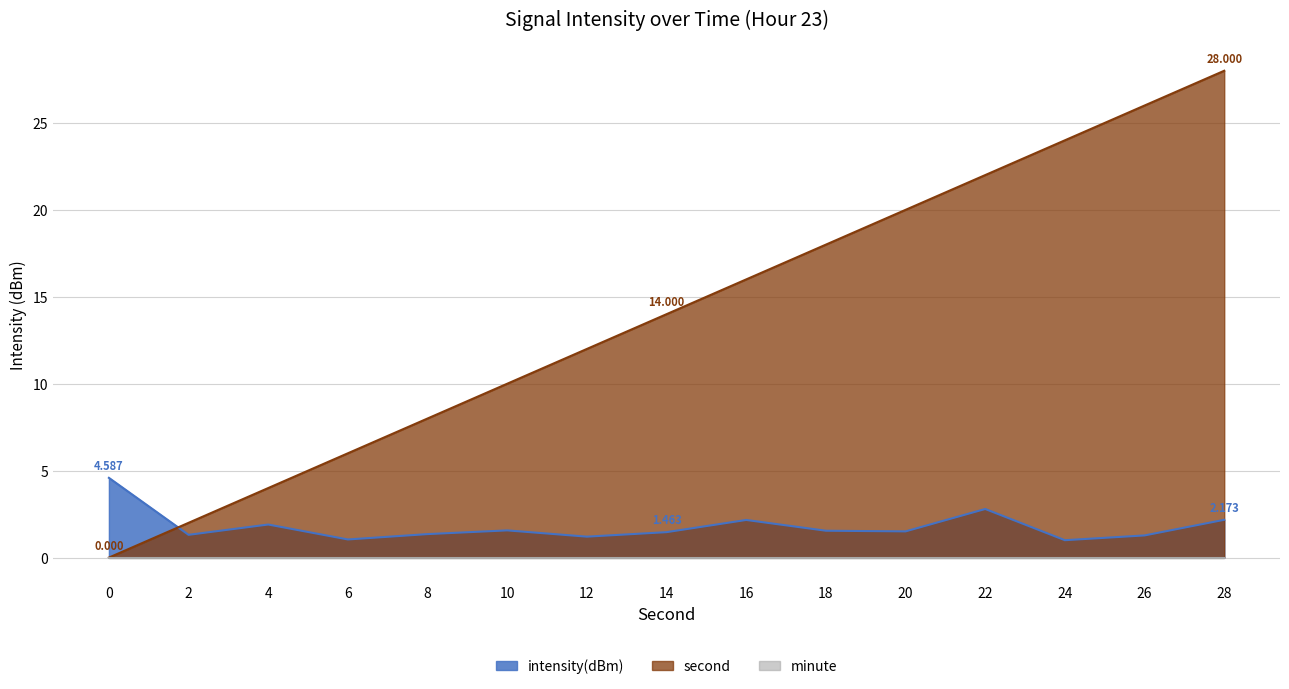

Does the chart display data point markers on the line(s)?

No